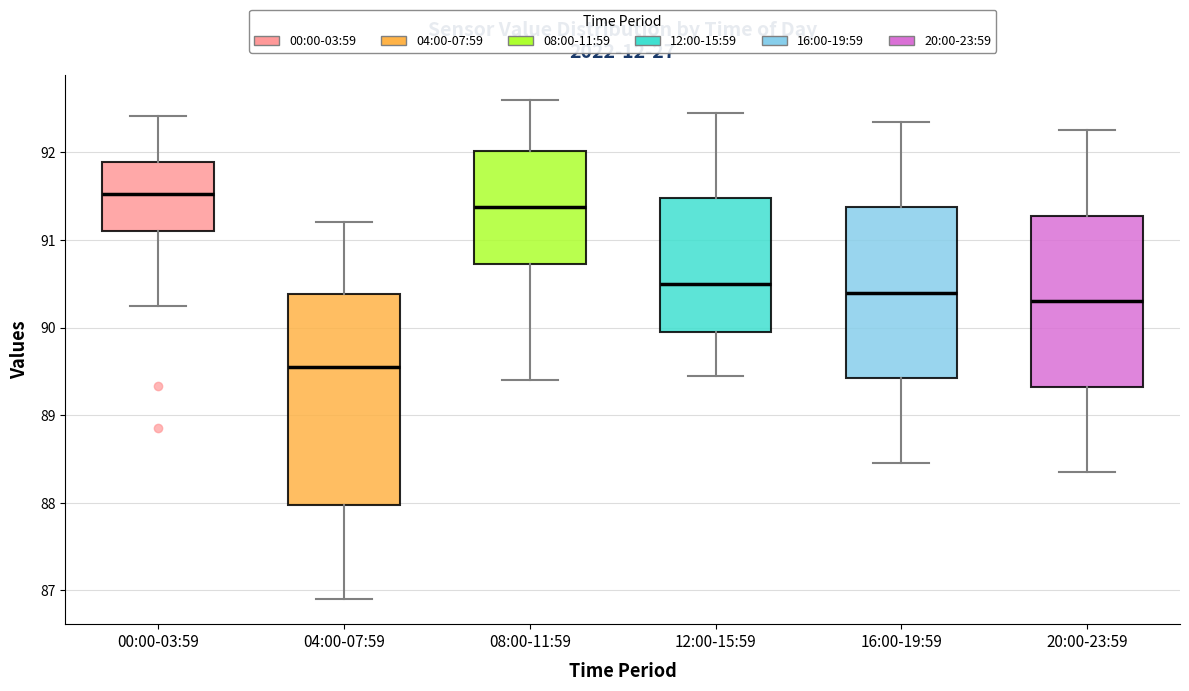

Reading left to right, read every box against the y-axis: the position of its median line, the range the box covers, and the ends of its whiskers. The values are not printed on the chart, so give them approximately, as read against the axis.

00:00-03:59: median 91.5, box 91.1 to 91.9, whiskers 90.3 to 92.4
04:00-07:59: median 89.6, box 88.0 to 90.4, whiskers 86.9 to 91.2
08:00-11:59: median 91.4, box 90.7 to 92.0, whiskers 89.4 to 92.6
12:00-15:59: median 90.5, box 90.0 to 91.5, whiskers 89.5 to 92.5
16:00-19:59: median 90.4, box 89.4 to 91.4, whiskers 88.5 to 92.4
20:00-23:59: median 90.3, box 89.3 to 91.3, whiskers 88.4 to 92.3